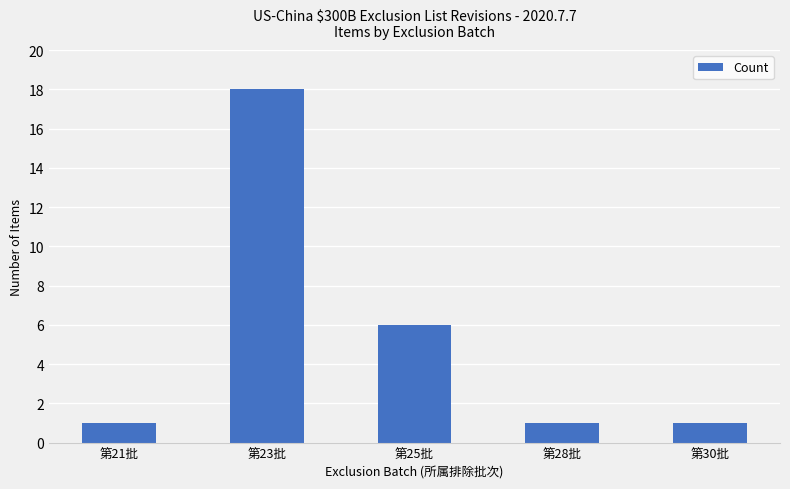

Are the bars horizontal?

No